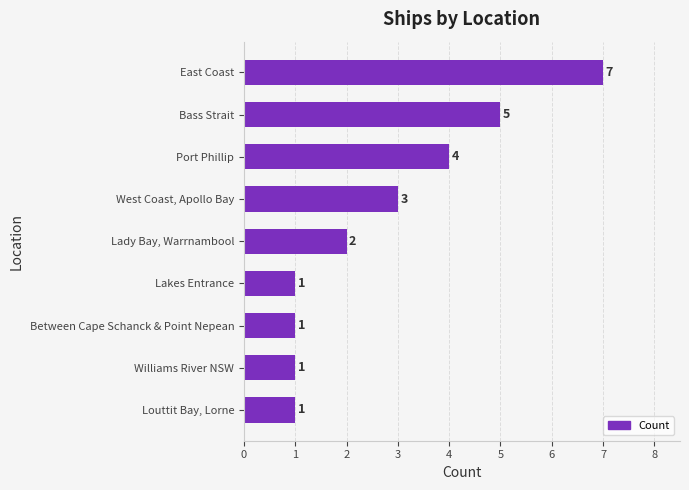

What is the ratio of the value at Bass Strait to the value at Lakes Entrance?

5.0